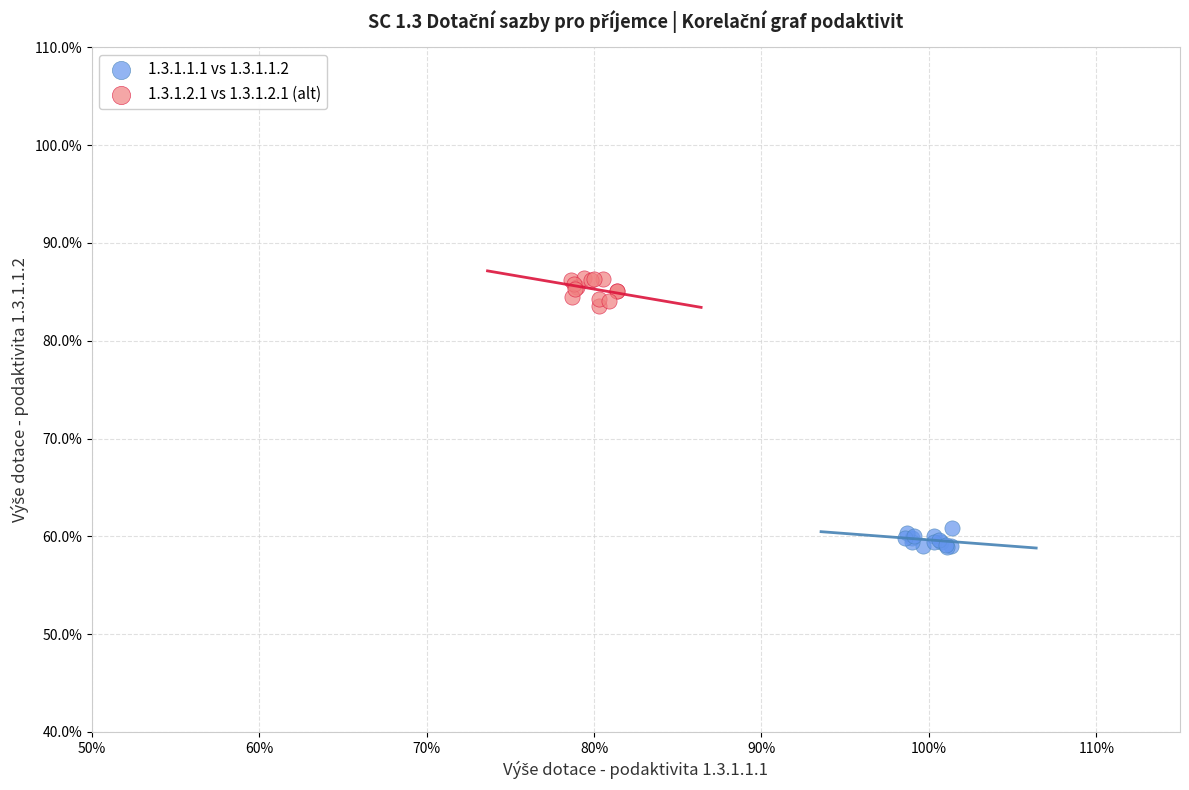

Which series has the widest spread of Y values?

1.3.1.2.1 vs 1.3.1.2.1 (alt)